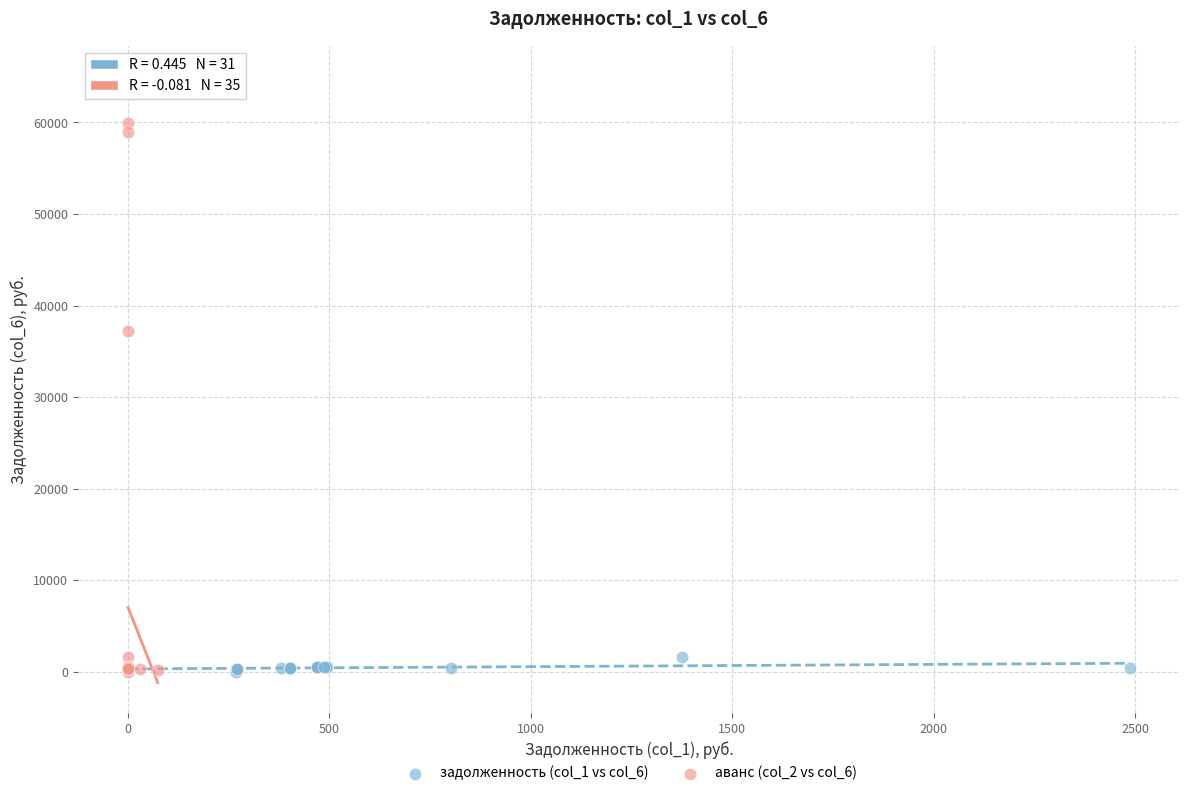

What are all the series names shown in the legend?

задолженность (col_1 vs col_6), аванс (col_2 vs col_6)